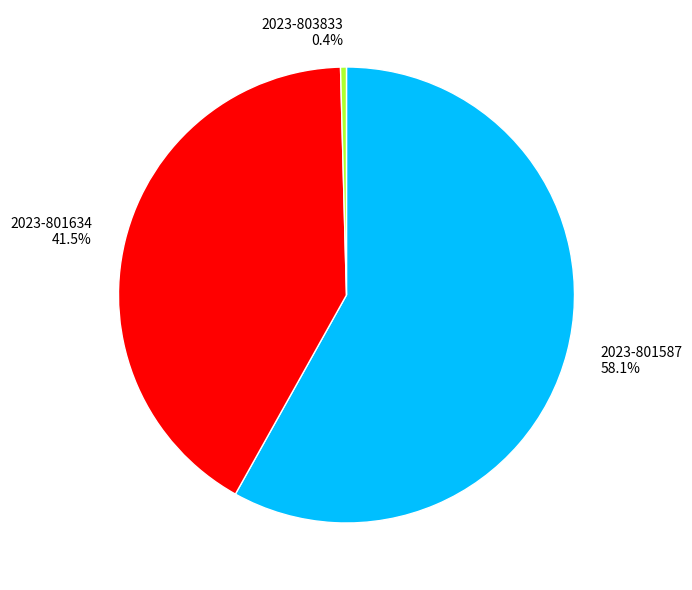

Does 2023-803833 account for over 50% of the chart?

No